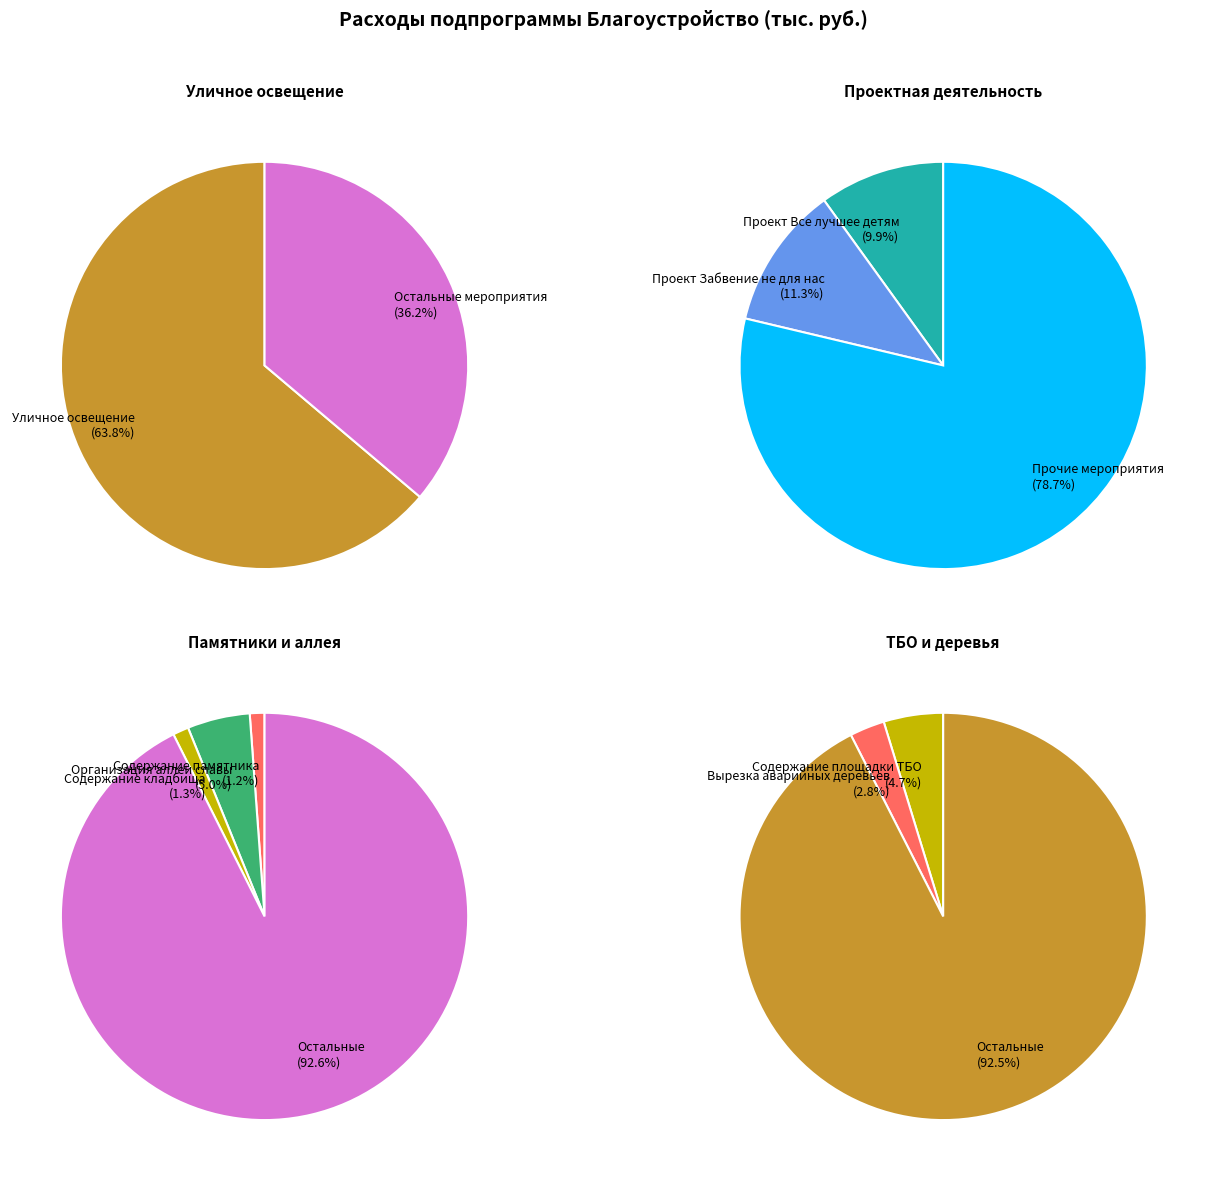

To the nearest percent, what portion does Организация аллеи славы represent?

5%